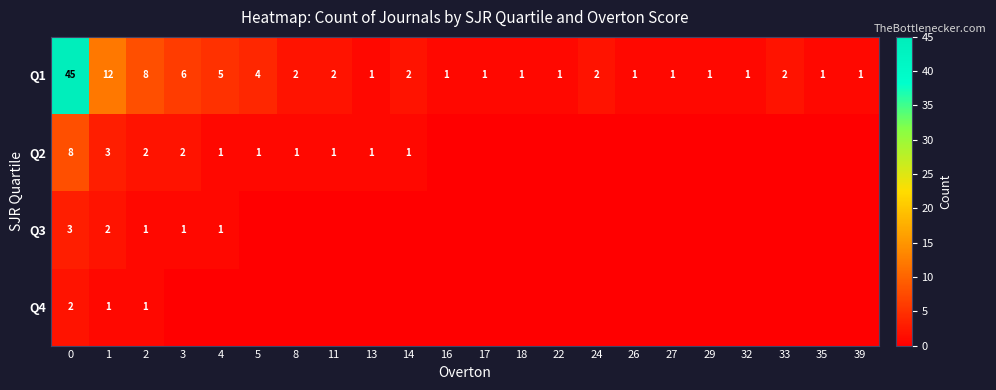

Between 13 and 22, which is larger?

13